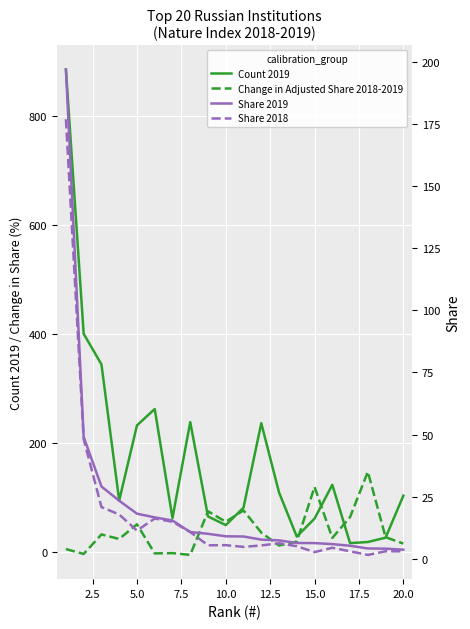

Rank the categories by Share 2018 value from lowest to highest.

17, 14, 19, 16, 18, 15, 10, 13, 11, 20.0, 22.5, 12, 17.5, 10.0, 15.0, 12.5, 7.5, 5.0, 2.5, 0.0